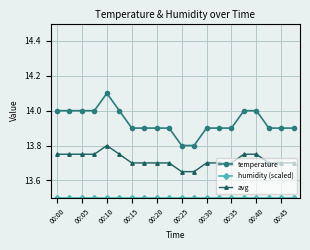

How many lines are shown in the chart?

3